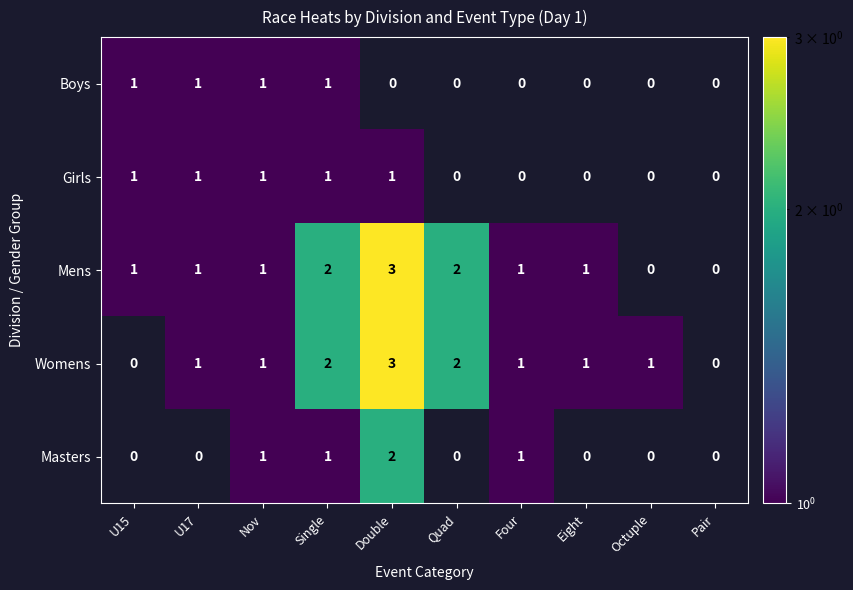

Which series changed the most between U15 and Double?

Womens